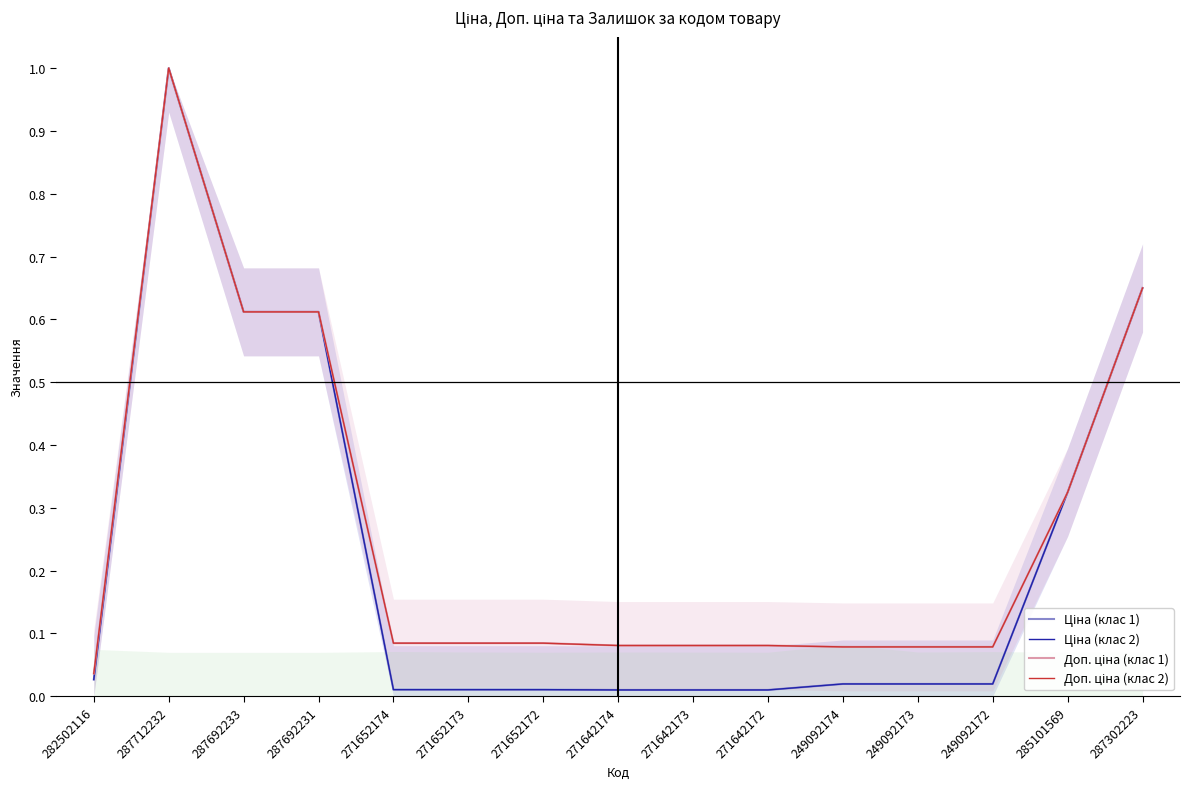

How many lines are shown in the chart?

4